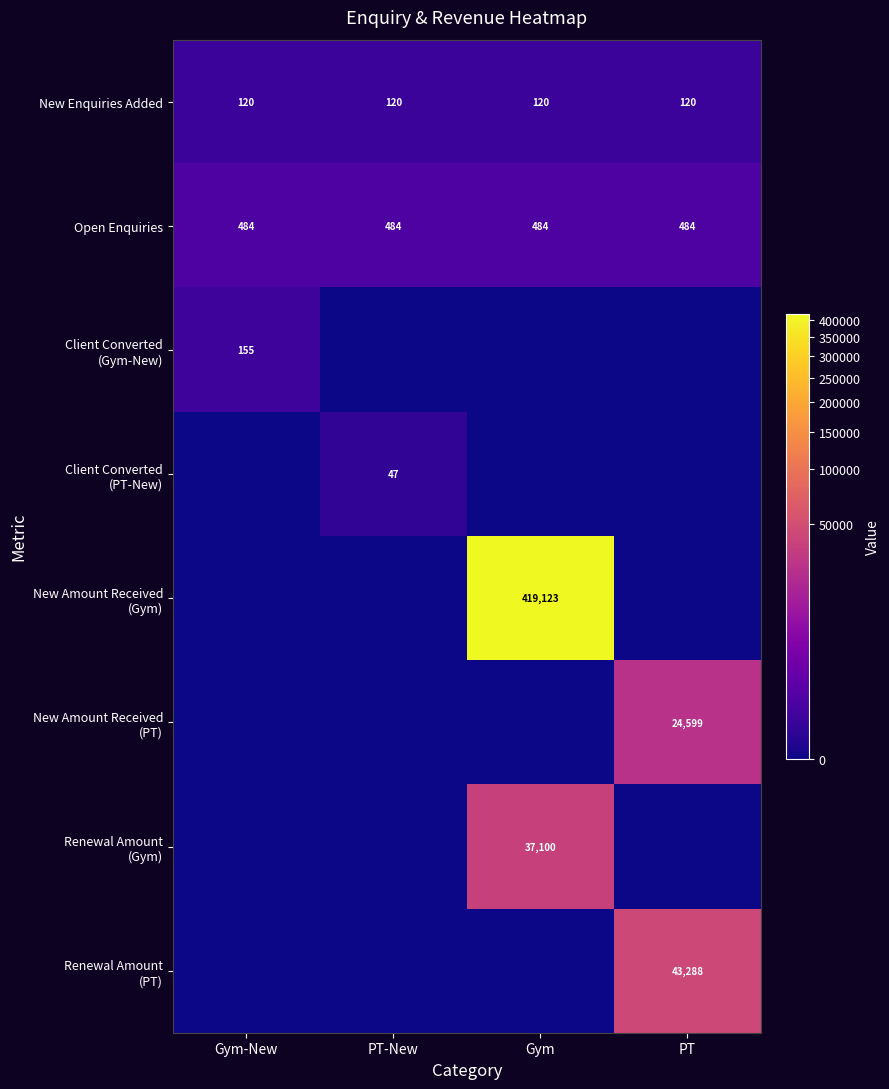

What is the average value of the New Enquiries Added series?

120